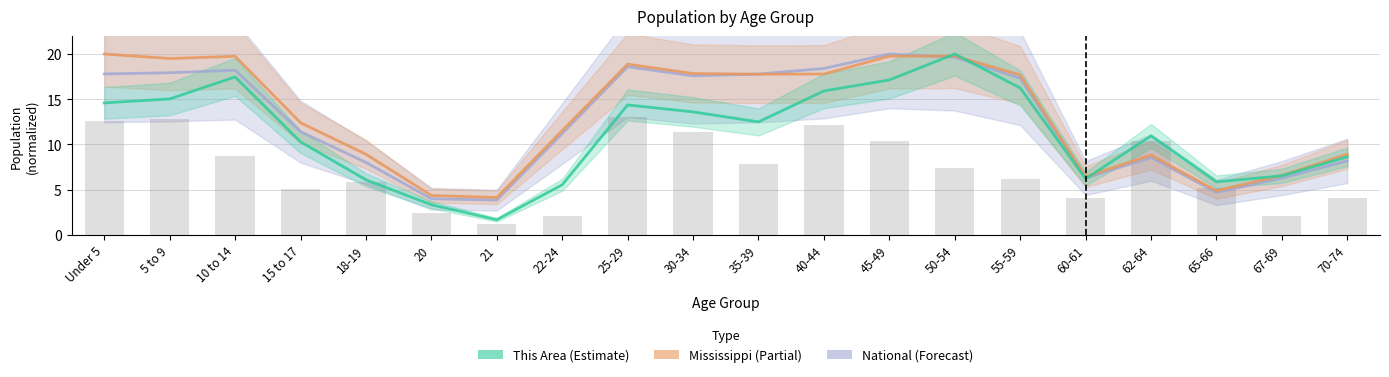

What are all the series names shown in the legend?

National, Mississippi, This Area